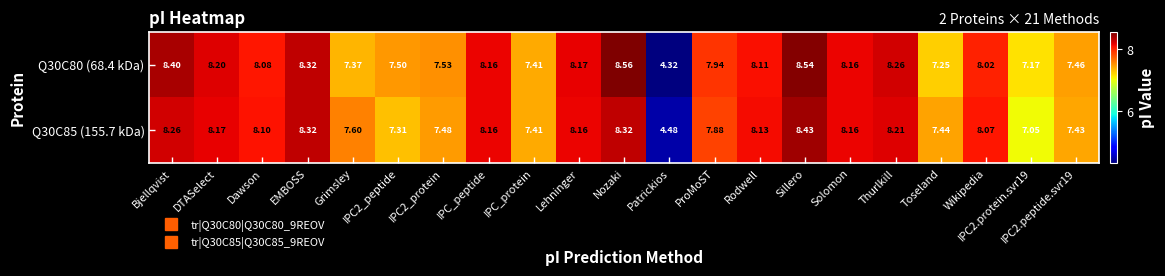

At which label does Q30C80 (68.4 kDa) reach its peak?

Nozaki